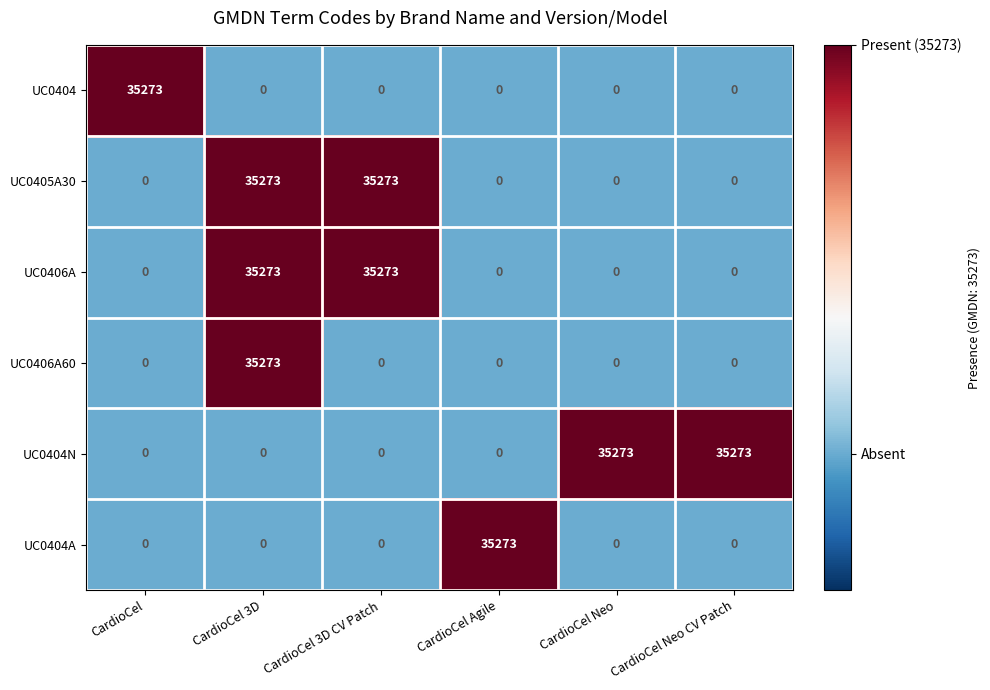

What is the difference between the maximum and minimum values in the UC0406A60 series?

35273